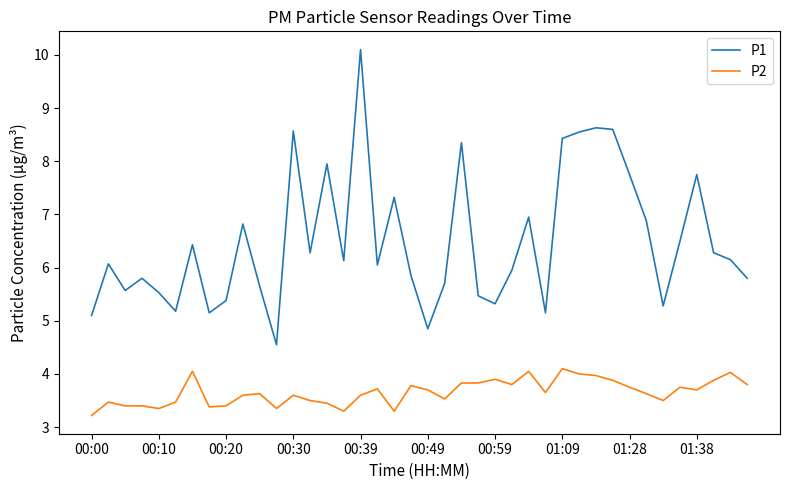

List the series in order of their peak value, lowest first.

P2, P1